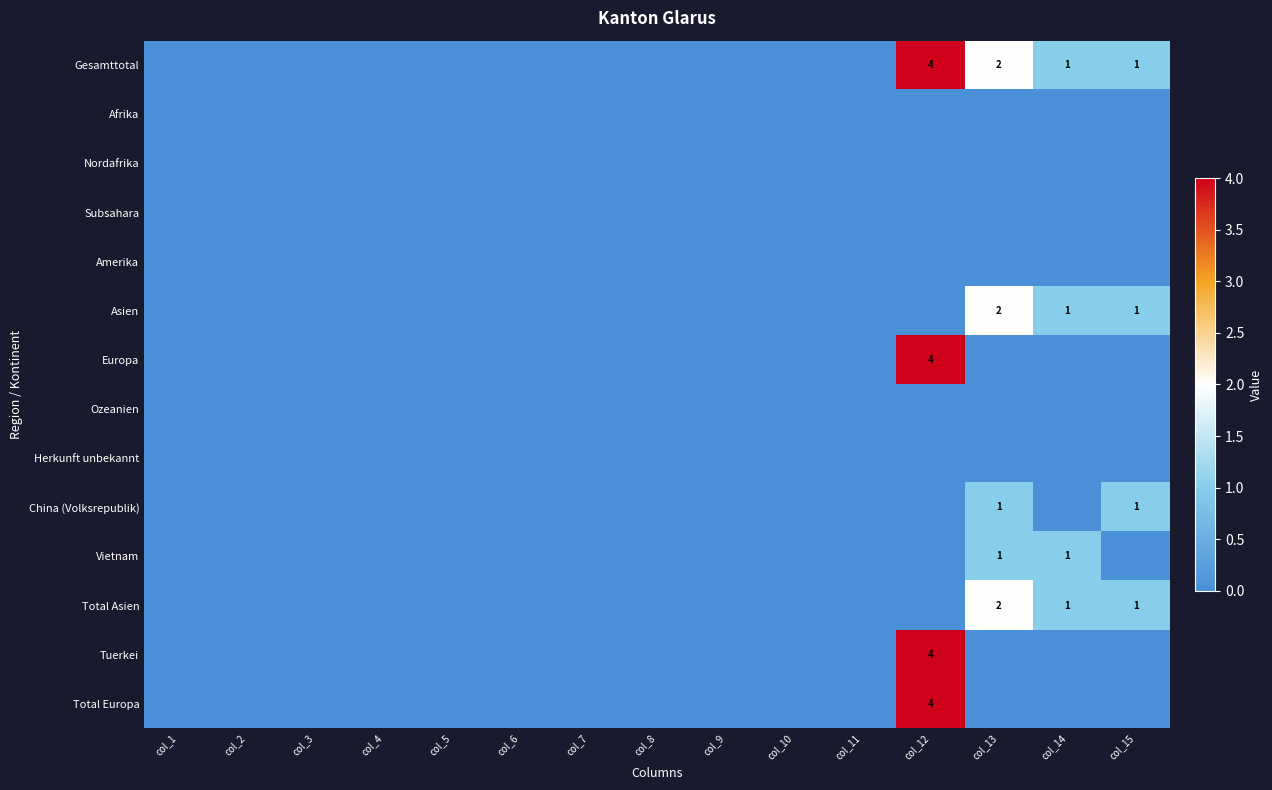

The Total Europa series shows 4 at col_12. True or false?

True